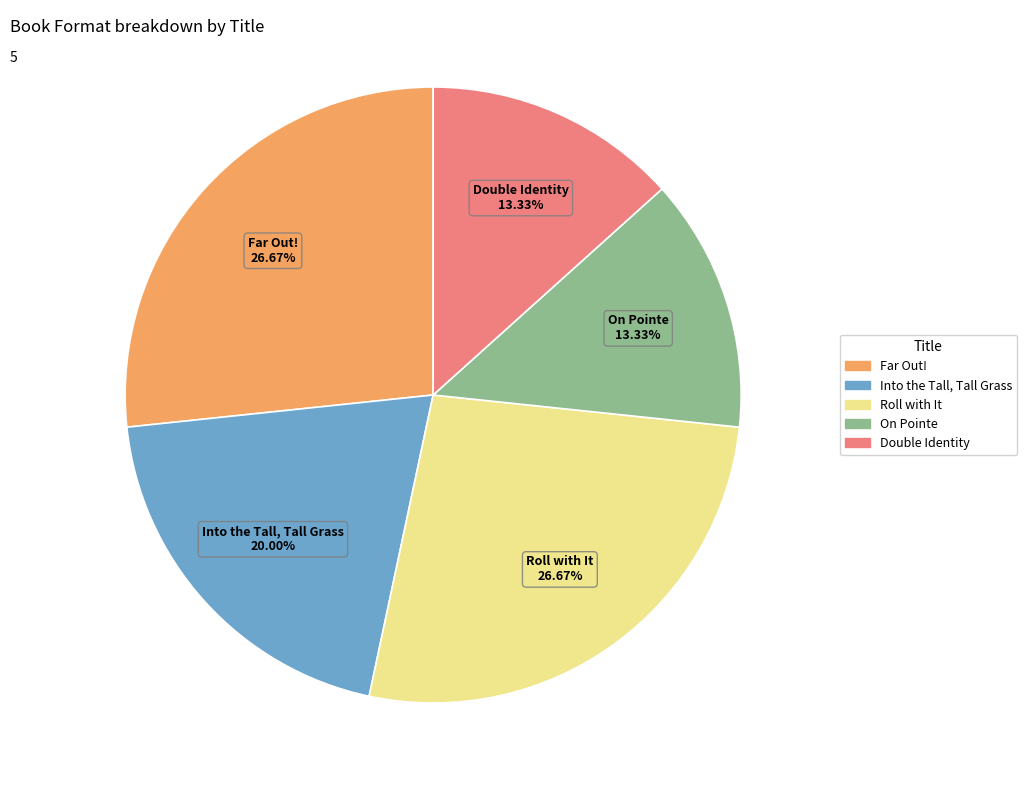

Approximately how many times larger is the value at Double Identity compared to On Pointe?

1.0